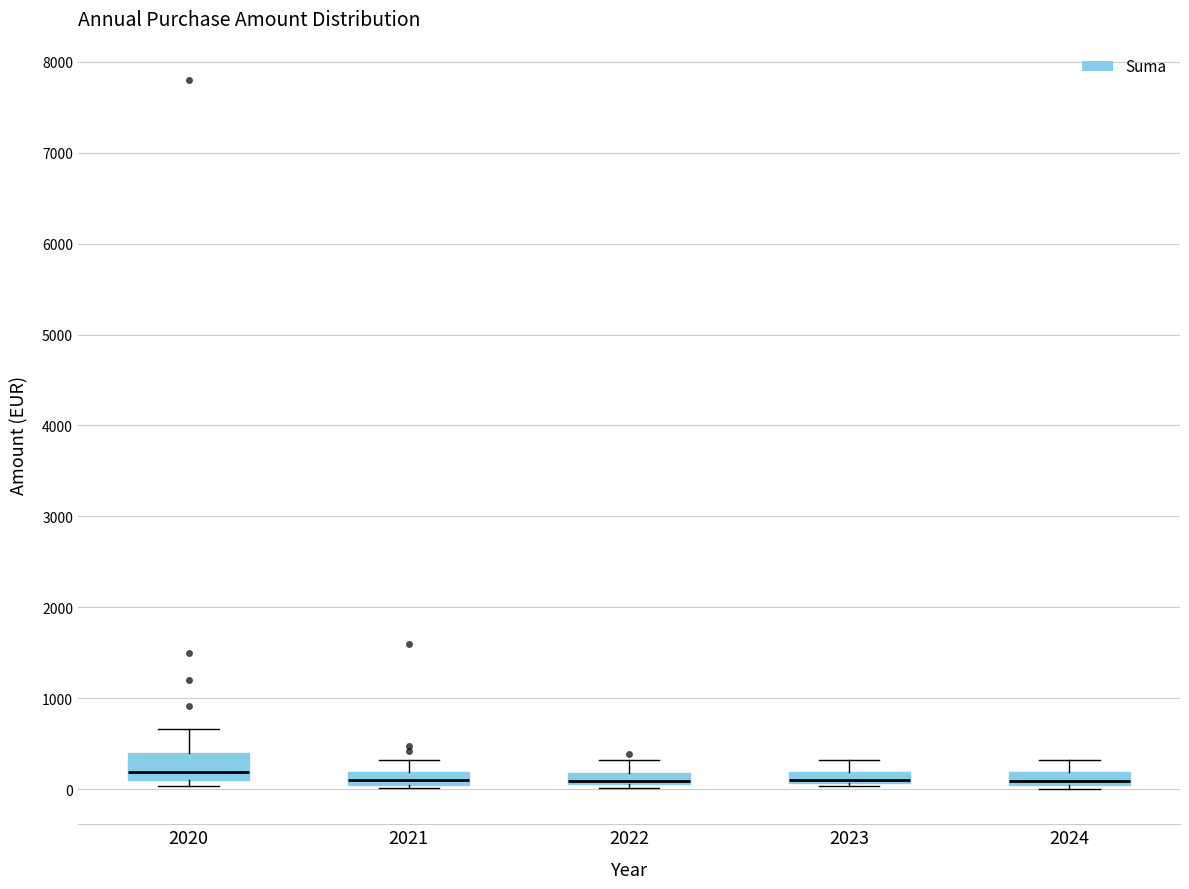

Comparing the boxes themselves (not the whiskers), which one is the tallest?

2020